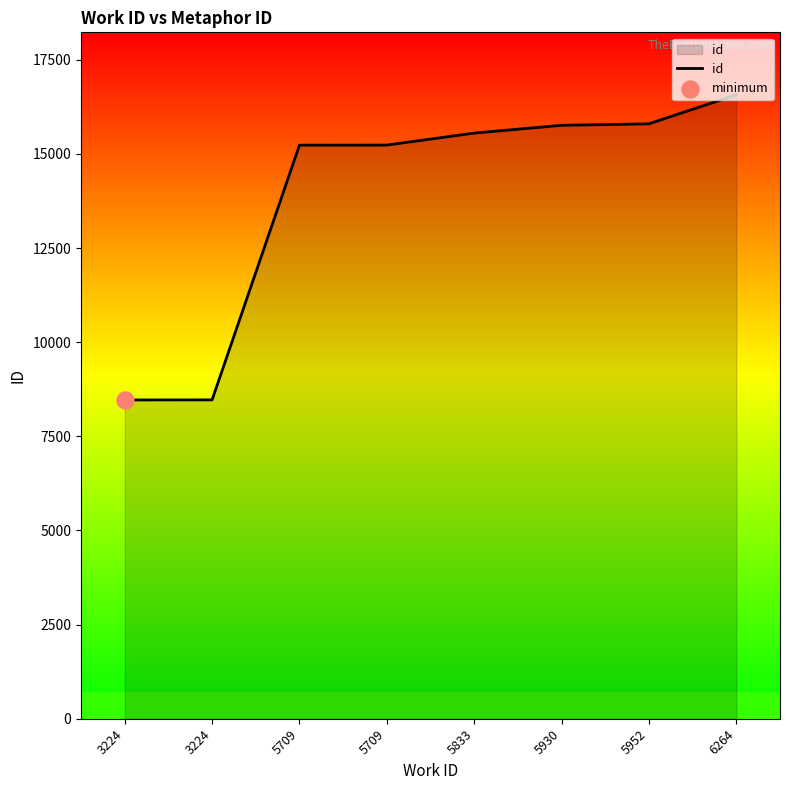

What is the change in value from 3224 to 5709?

+6767